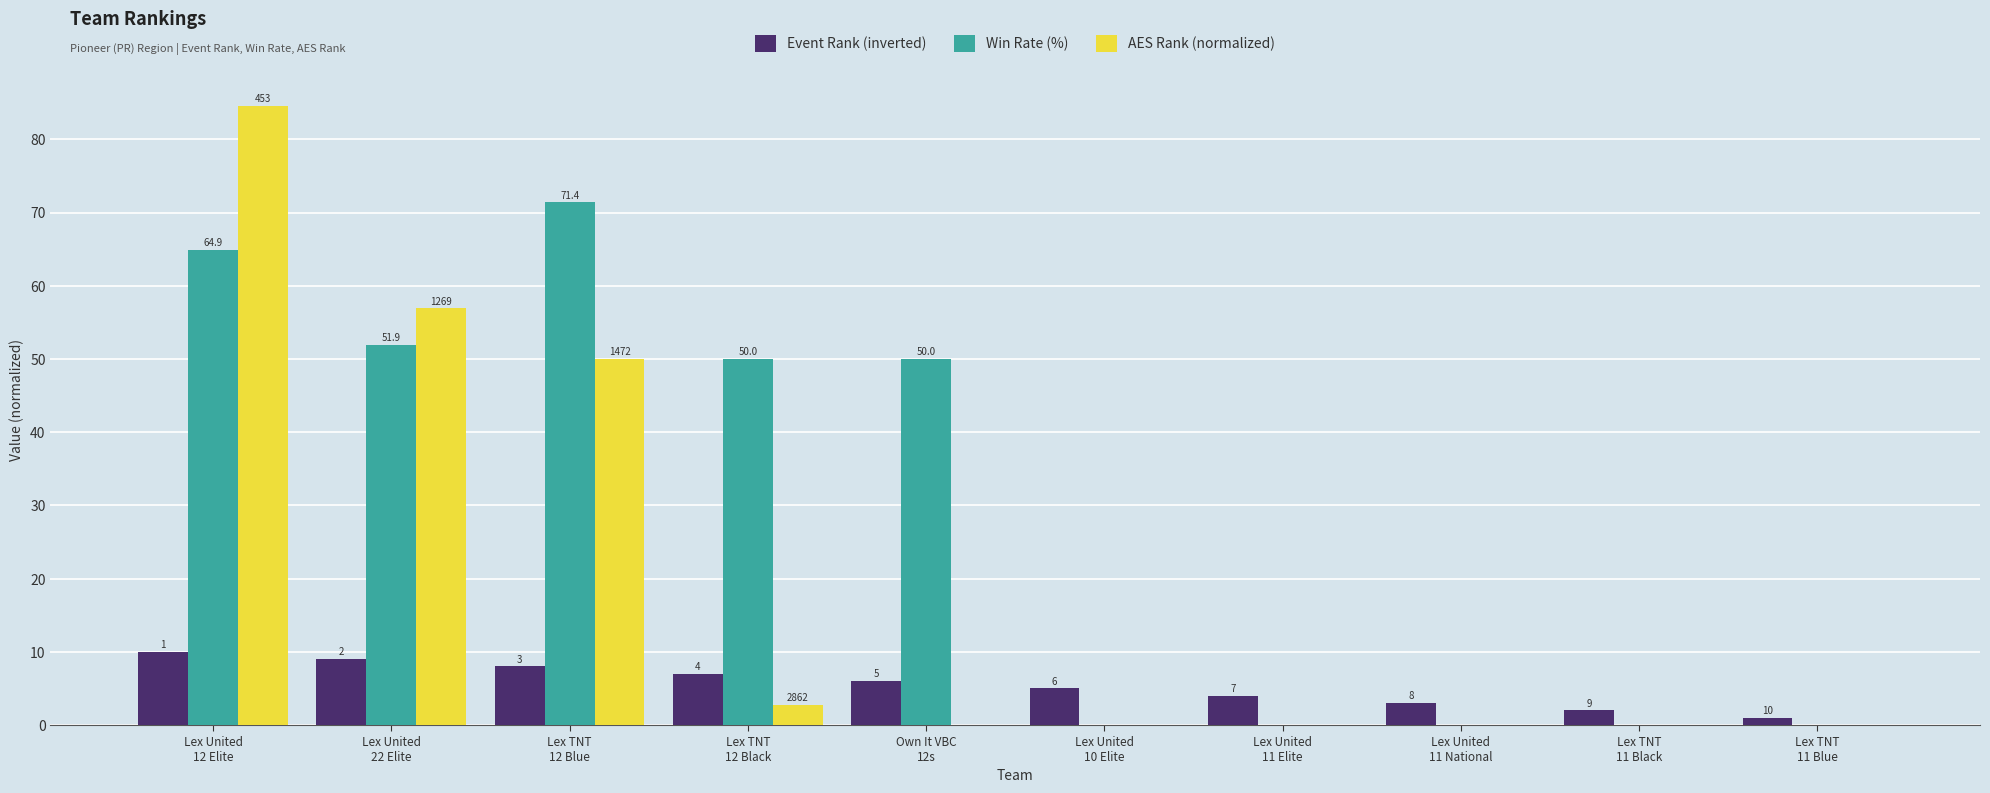

Count the Event Rank (inverted) values in the range 3 to 8.

6